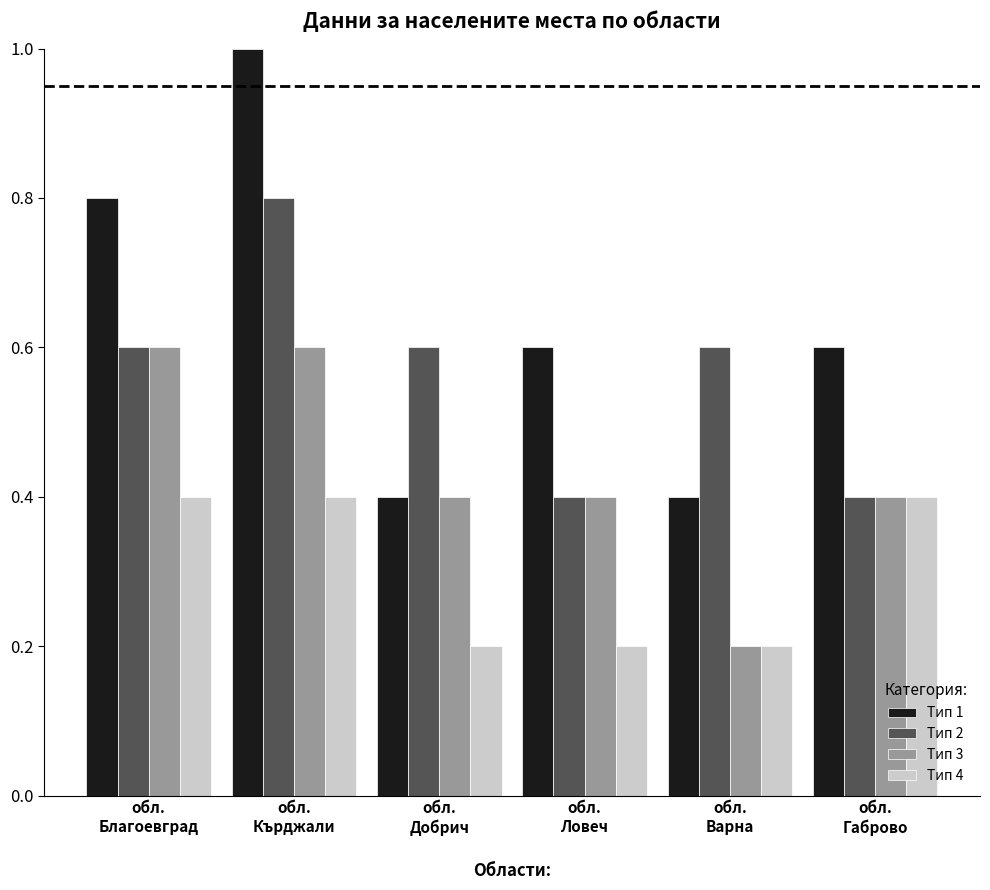

What is the difference between the maximum and second lowest values in the Тип 1 series?

0.6